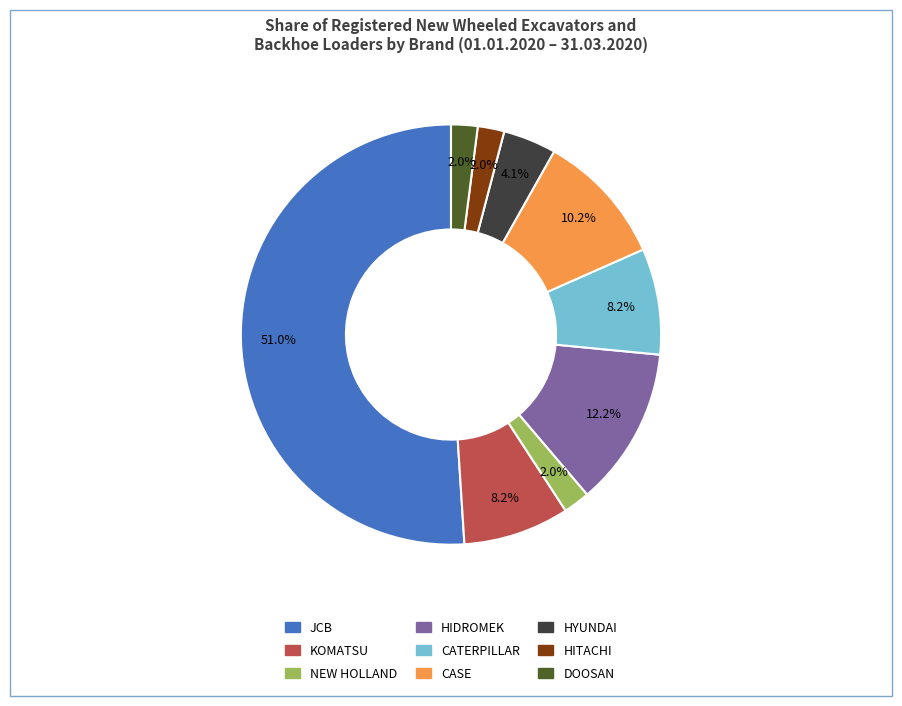

To the nearest percent, what is the average slice percentage?

11%